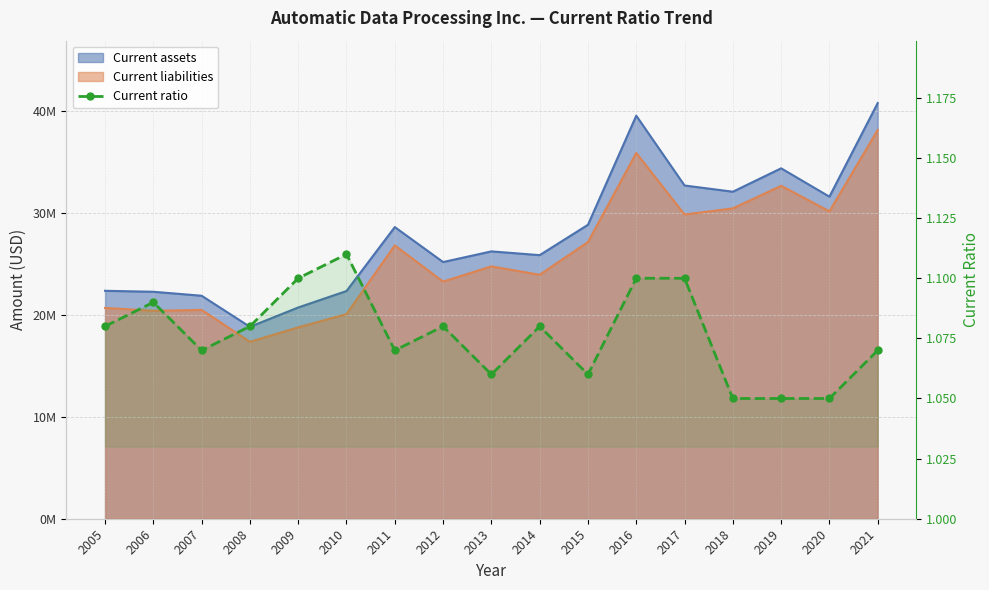

What is the maximum value shown in the chart?

1.1